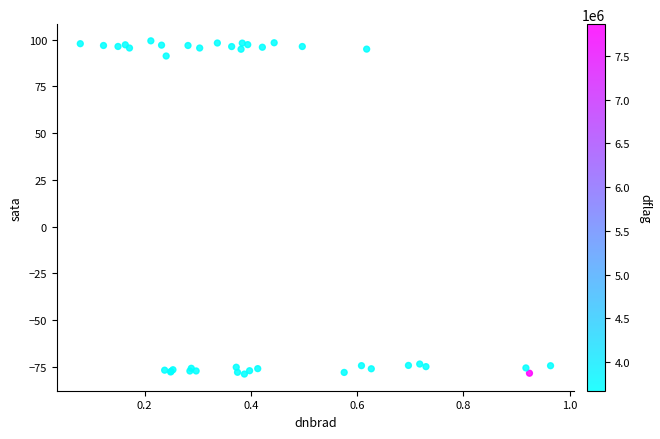

What Y value in the scatter plot is closest to 10?

91.2